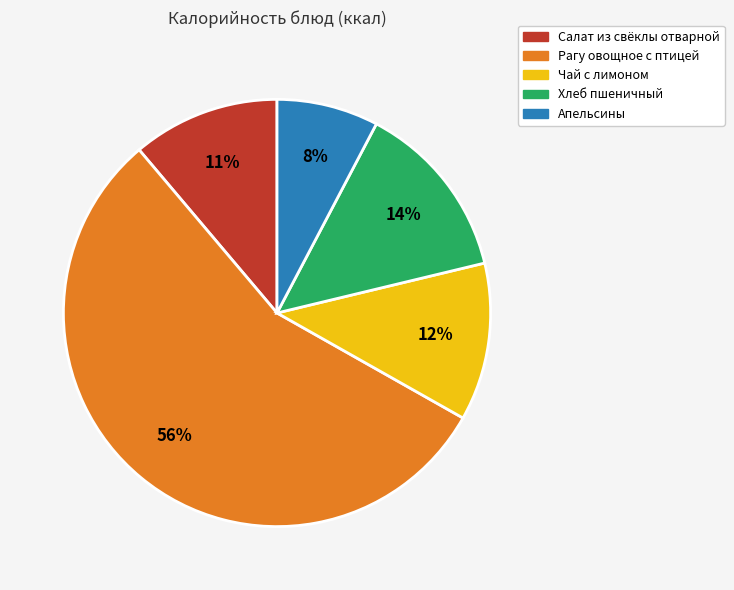

Count the number of slices in the pie.

5